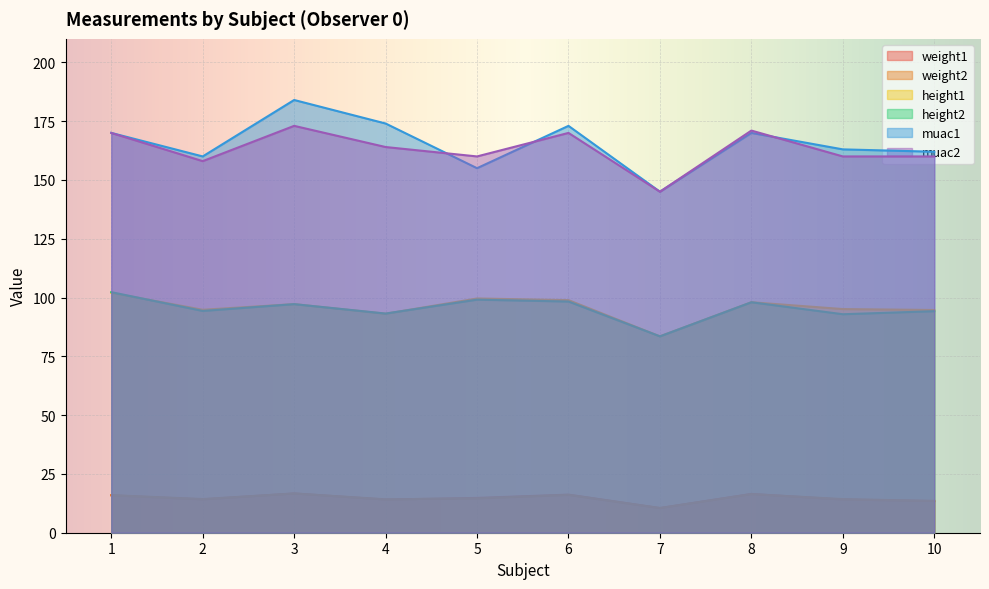

Where is the first local minimum for muac1?

2